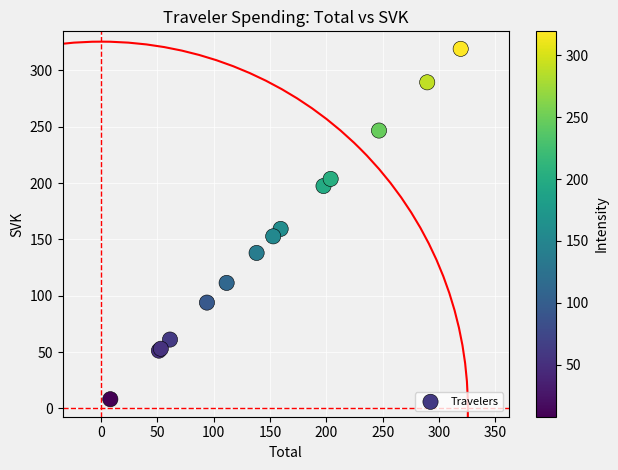

What Y value in the scatter plot is closest to 163?

159.3